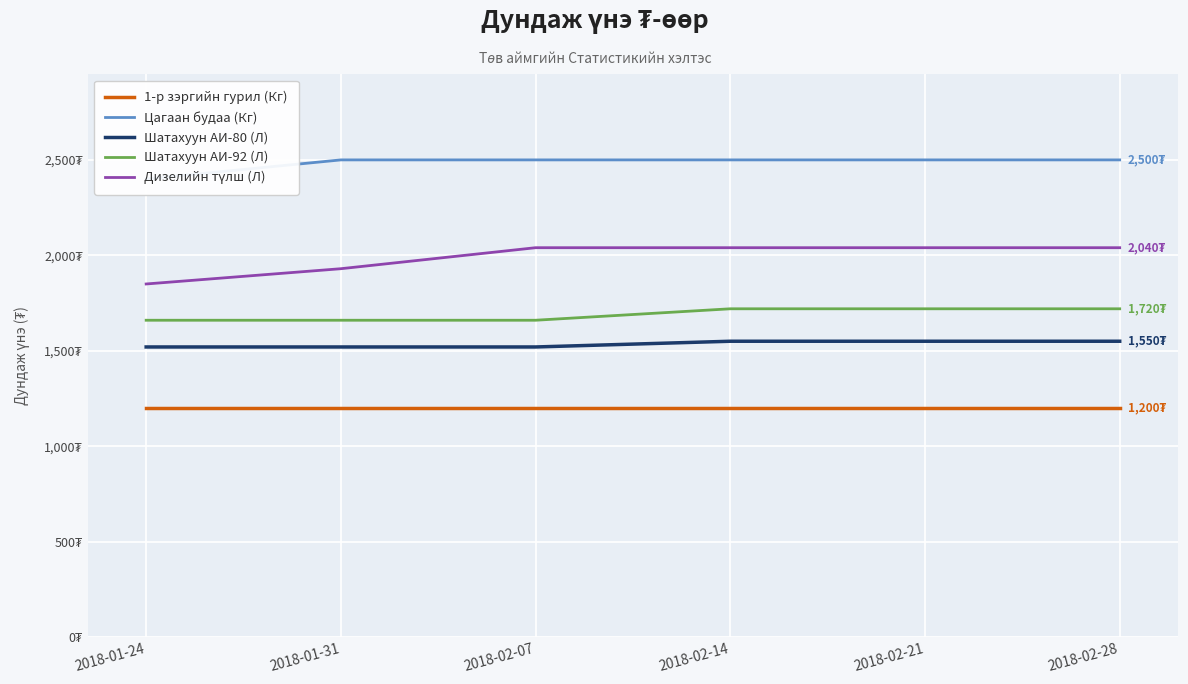

What is the value of the Цагаан будаа (Кг) point at the 6th from the left?

2500